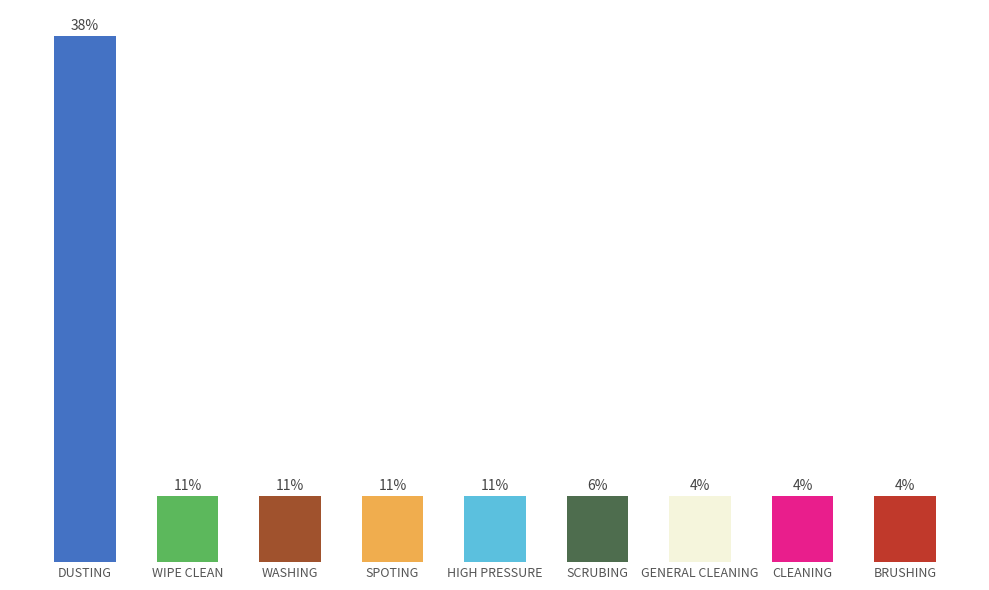

Does the chart contain any negative values?

No